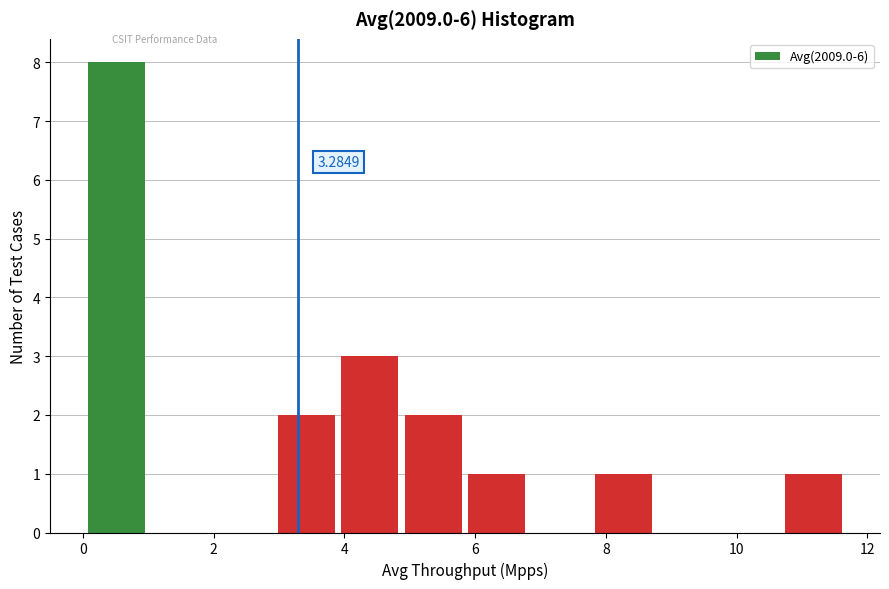

Which range on the x-axis has the tallest bar?

0.0 to 1.0